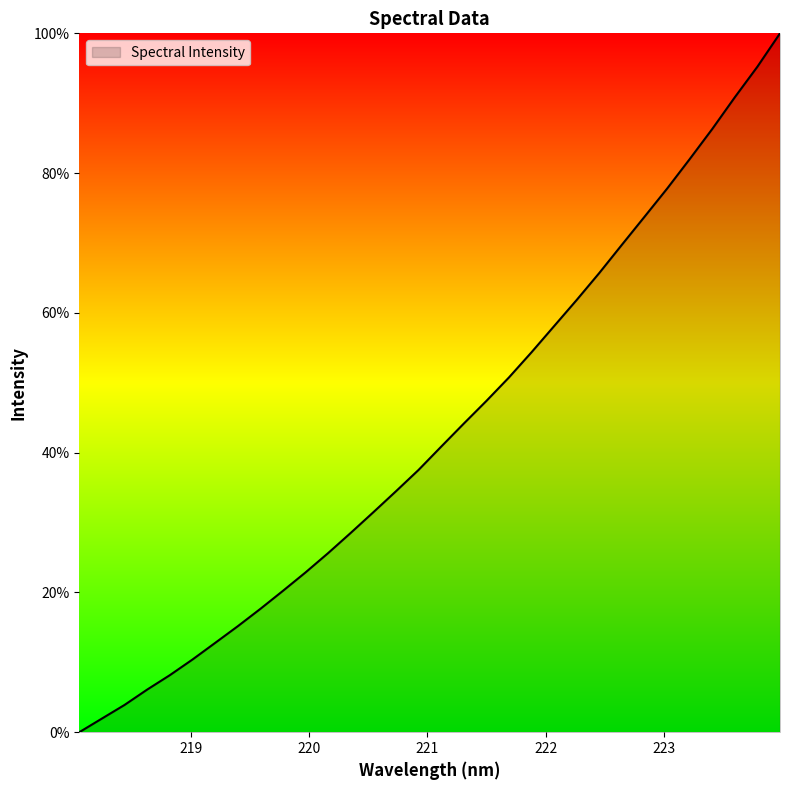

What is the maximum value shown in the chart?

100.0